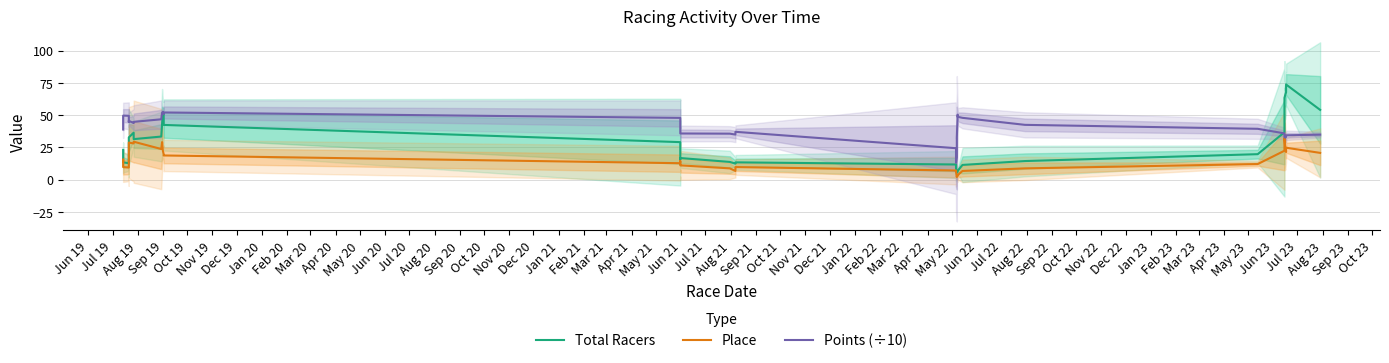

What is the minimum value for Total Racers?

5.3